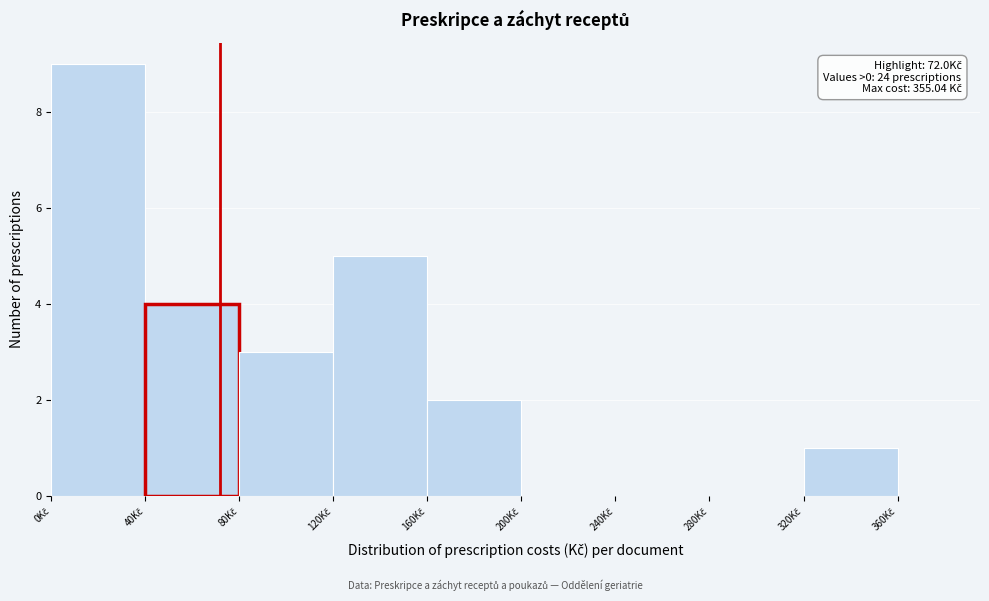

Over which range of the x-axis is the bar tallest?

0 to 40